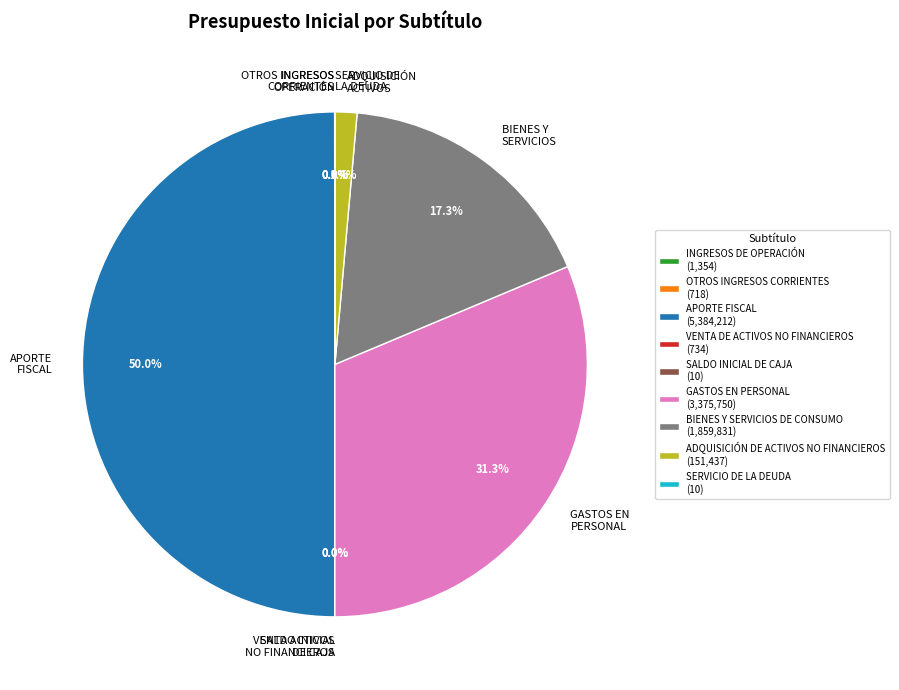

How much of the chart is everything except ADQUISICIÓN ACTIVOS?

98.6%